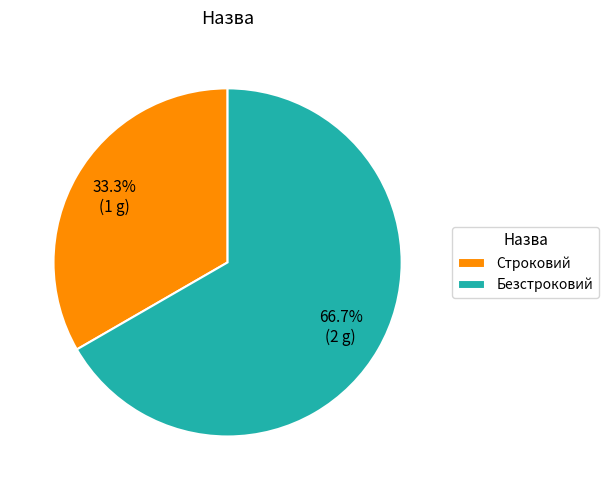

True or false: Строковий accounts for 33% of the total.

True